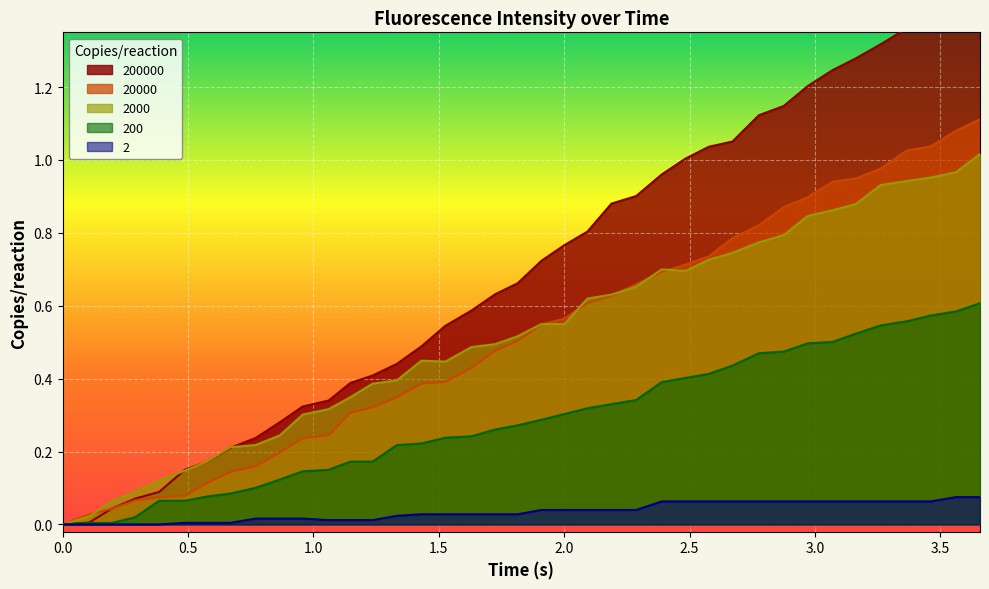

Which series has the largest total across all categories?

200000